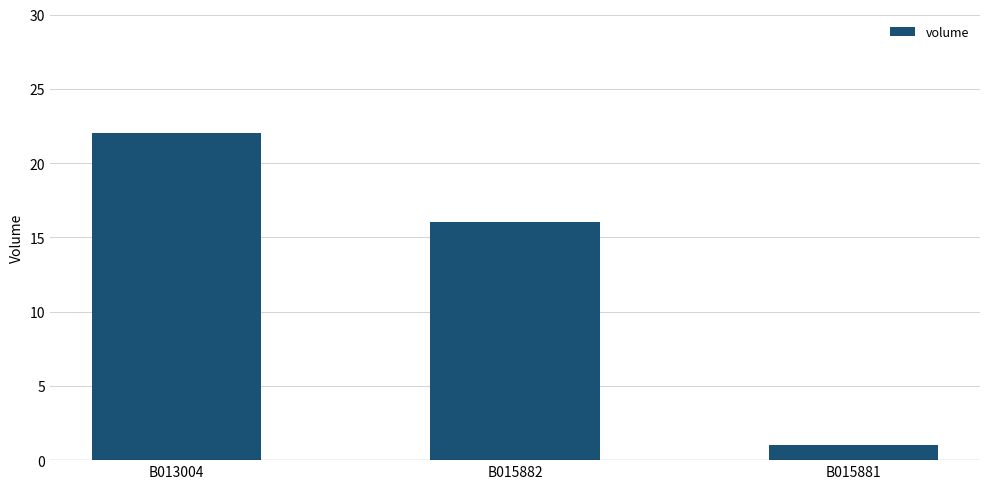

Rank the categories by value from highest to lowest.

B013004, B015882, B015881